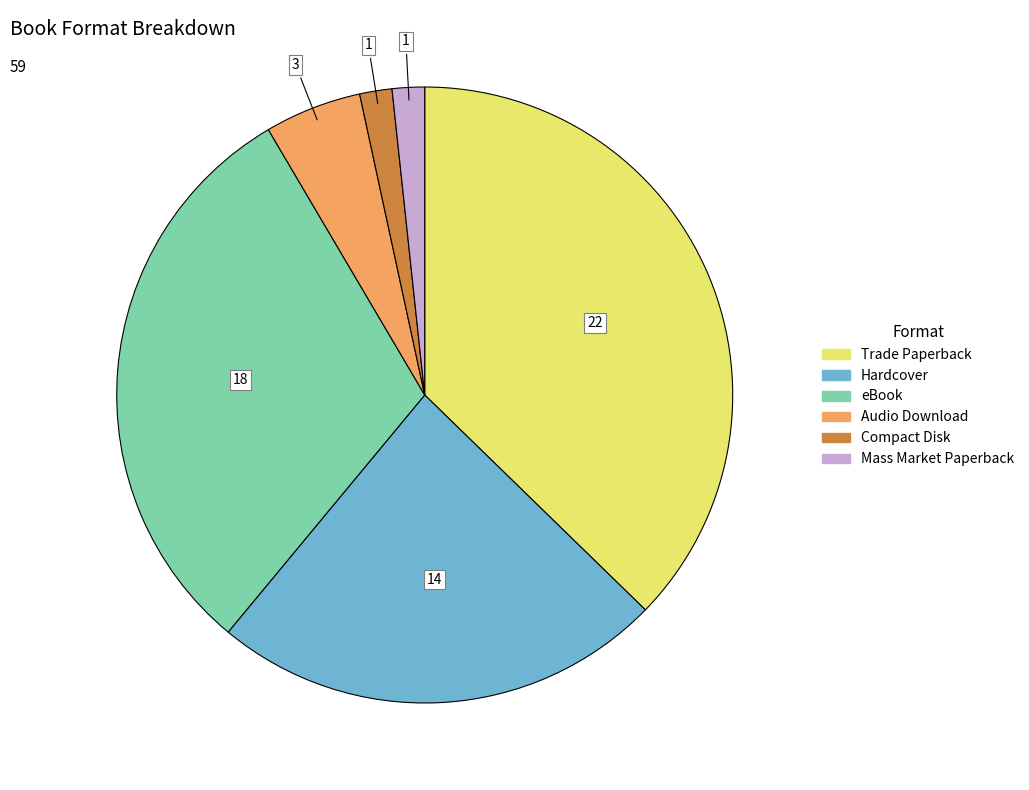

Which has a higher value, Audio Download or Trade Paperback?

Trade Paperback